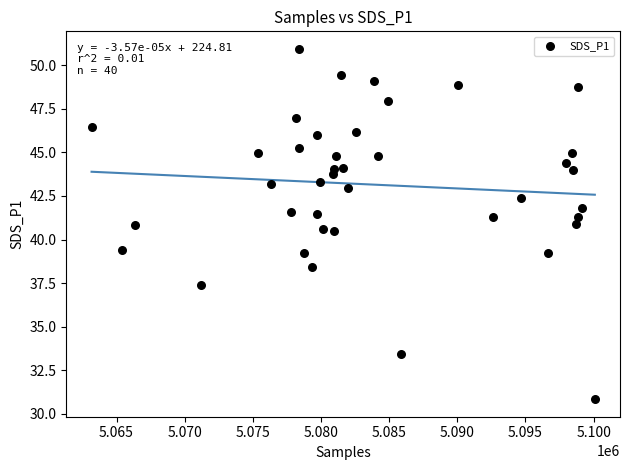

What is the range of Y values (max minus min)?

20.1